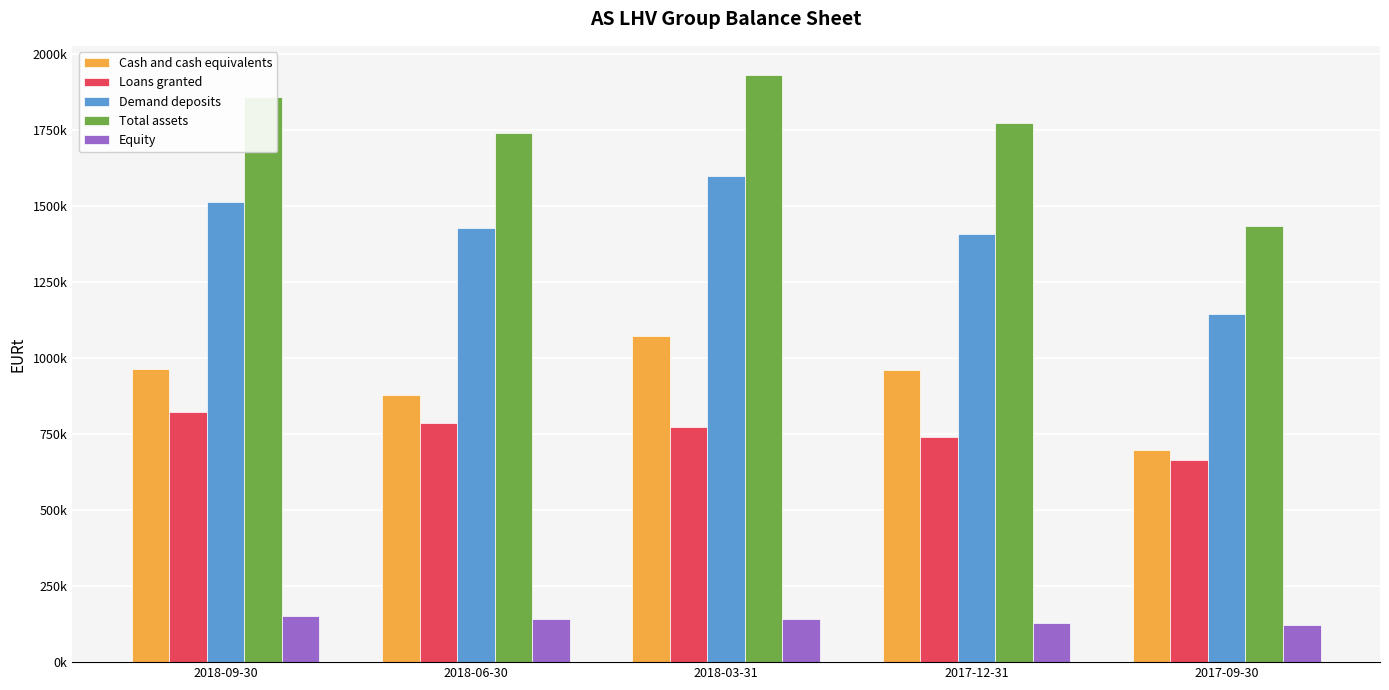

What is the total value across all series at 2017-09-30?

4060534.9